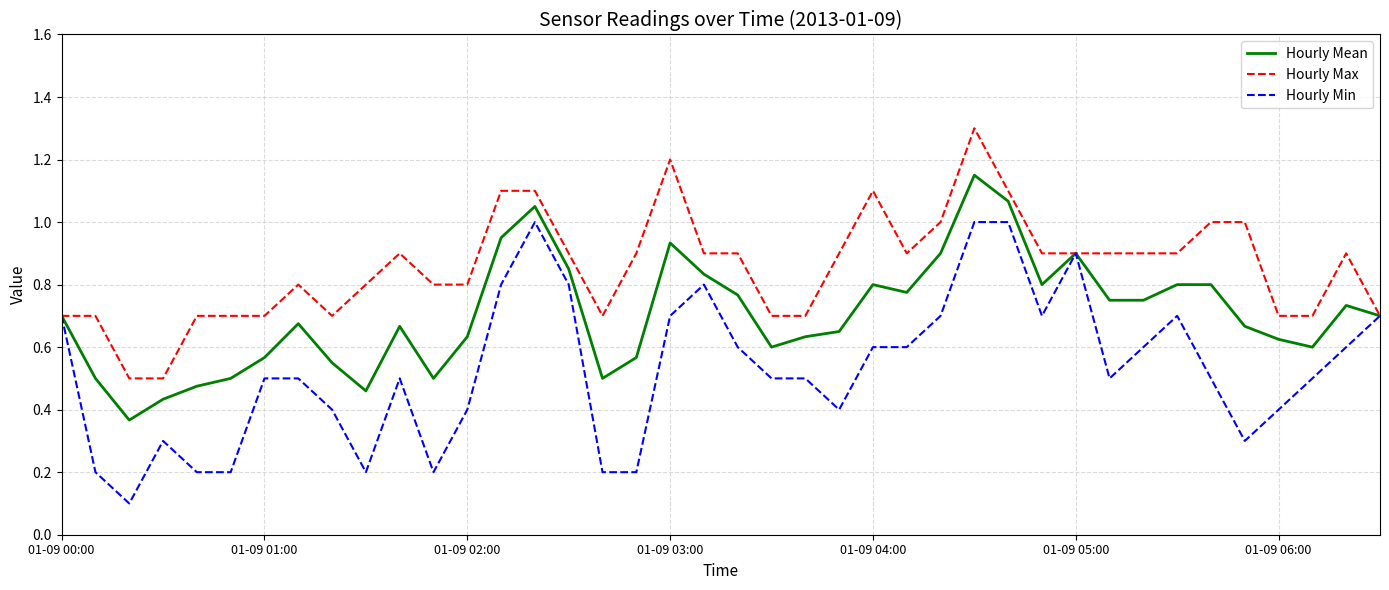

Which series has the largest range (max minus min)?

Hourly Min